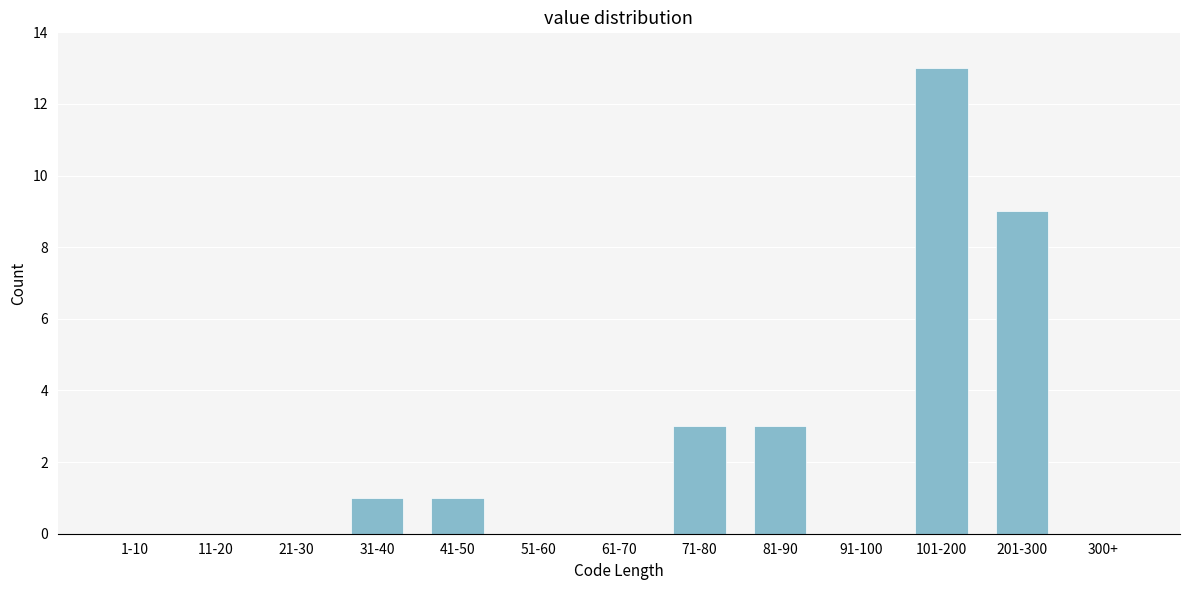

Reading left to right, transcribe all the data shown in this chart.

1-10=0	11-20=0	21-30=0	31-40=1	41-50=1	51-60=0	61-70=0	71-80=3	81-90=3	91-100=0	101-200=13	201-300=9	300+=0